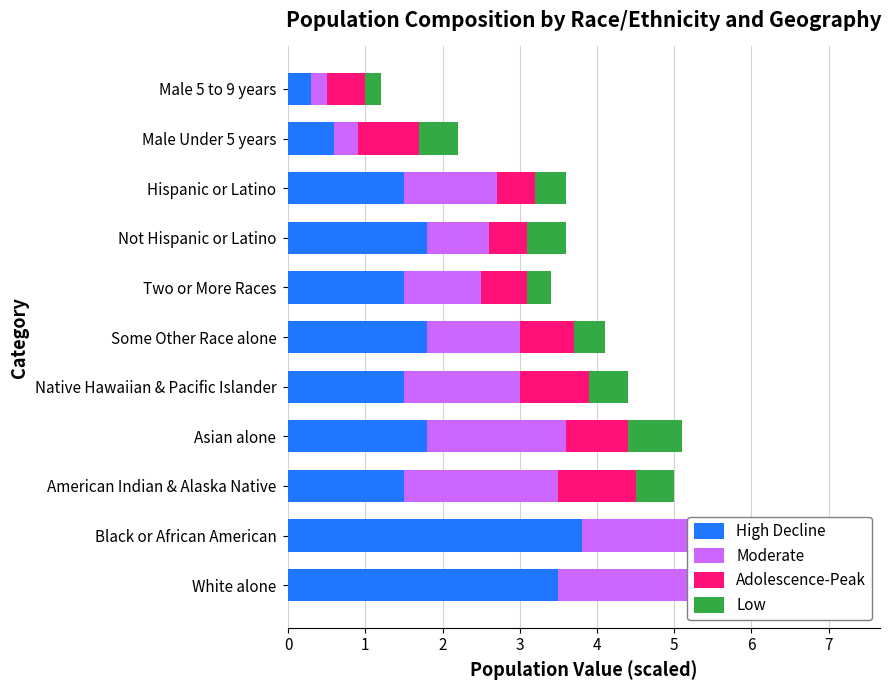

What is the total value across all series at American Indian & Alaska Native?

5.0